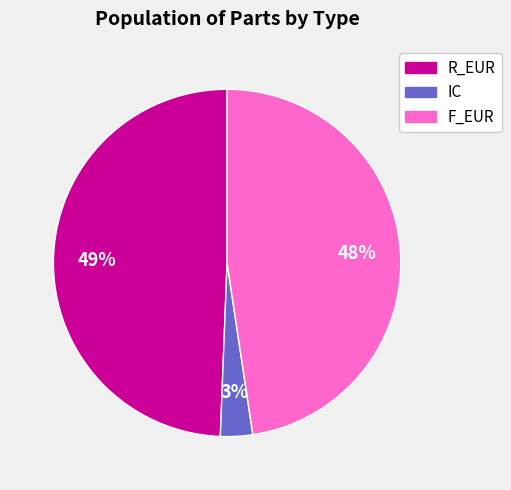

Does IC account for over 50% of the chart?

No